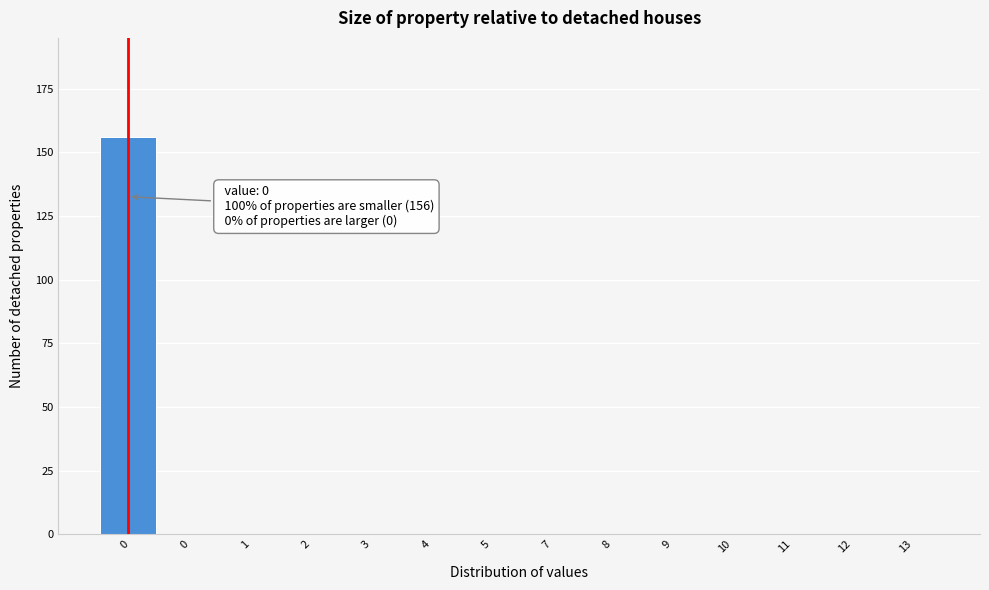

Count the number of categories in the chart.

14